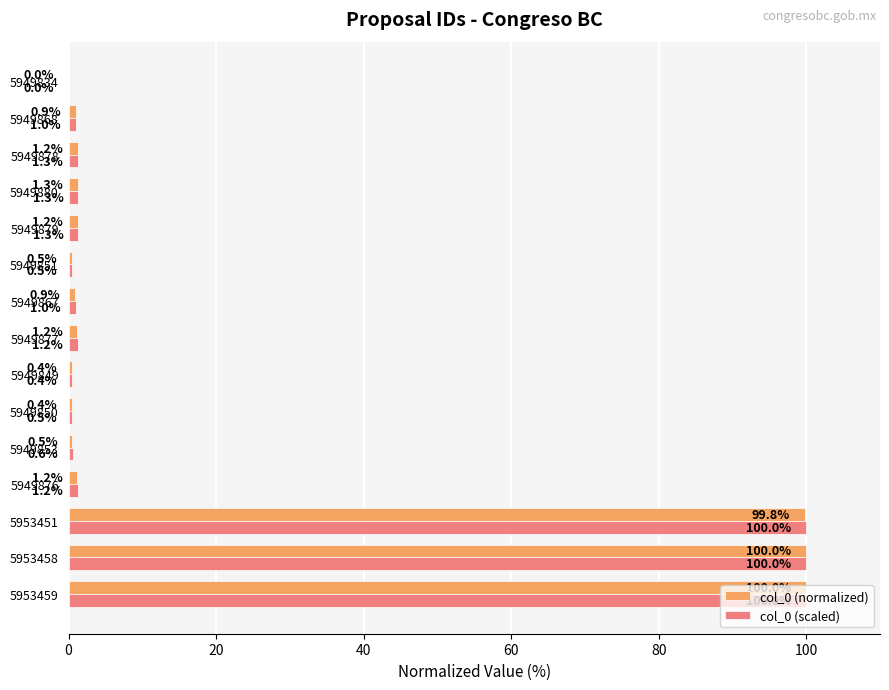

What is the maximum value shown in the chart?

100.0